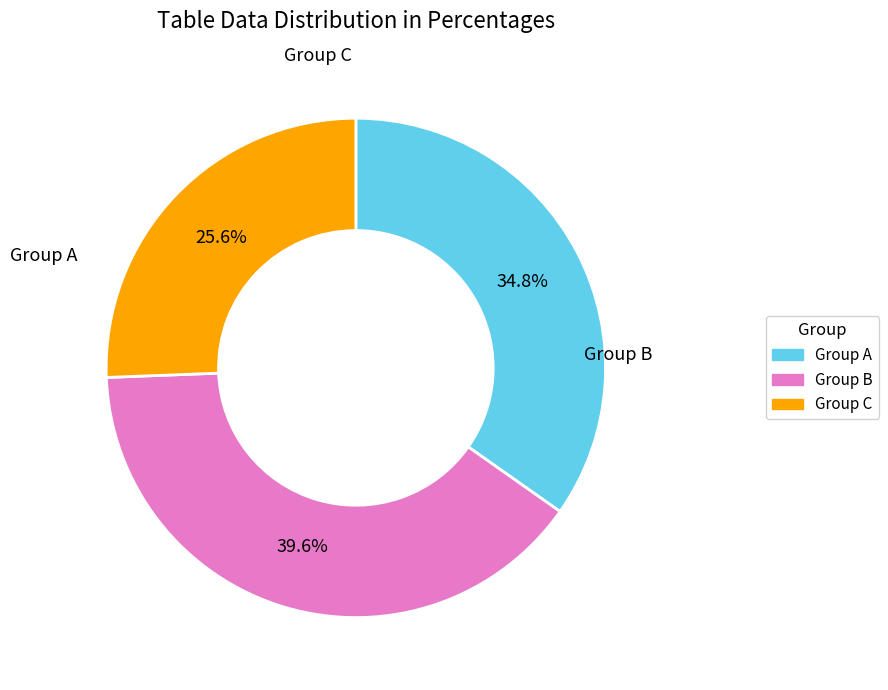

Does any single category account for the majority?

No